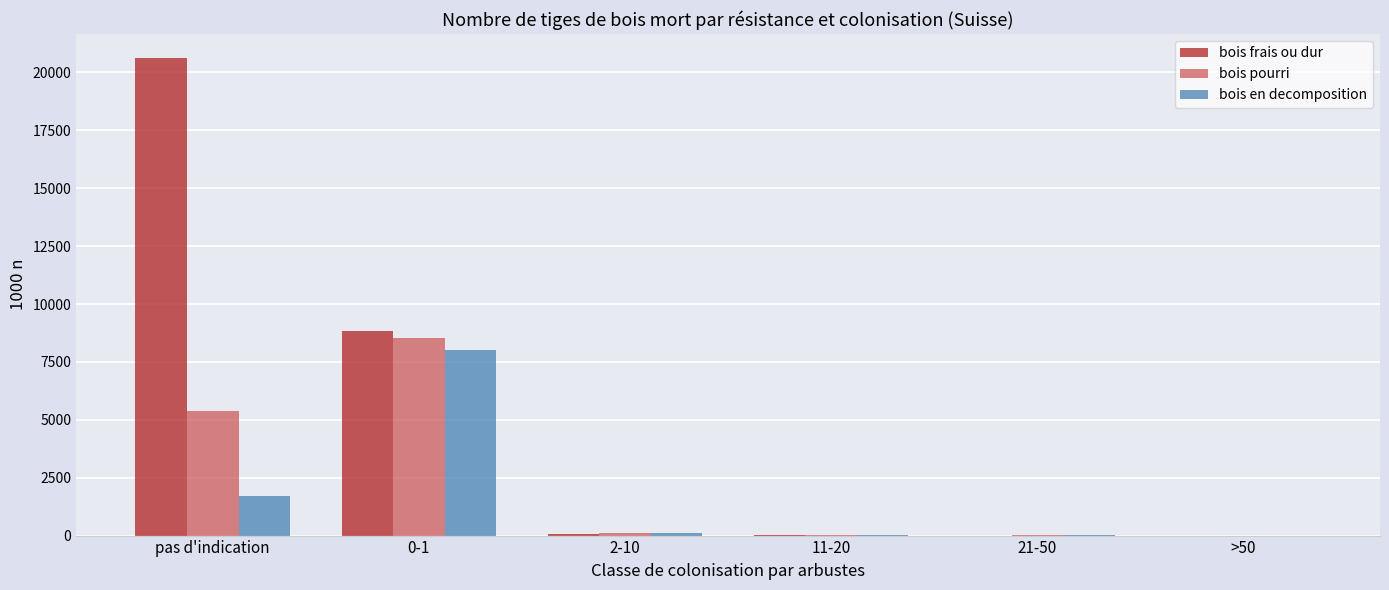

Which series has the largest total across all categories?

bois frais ou dur